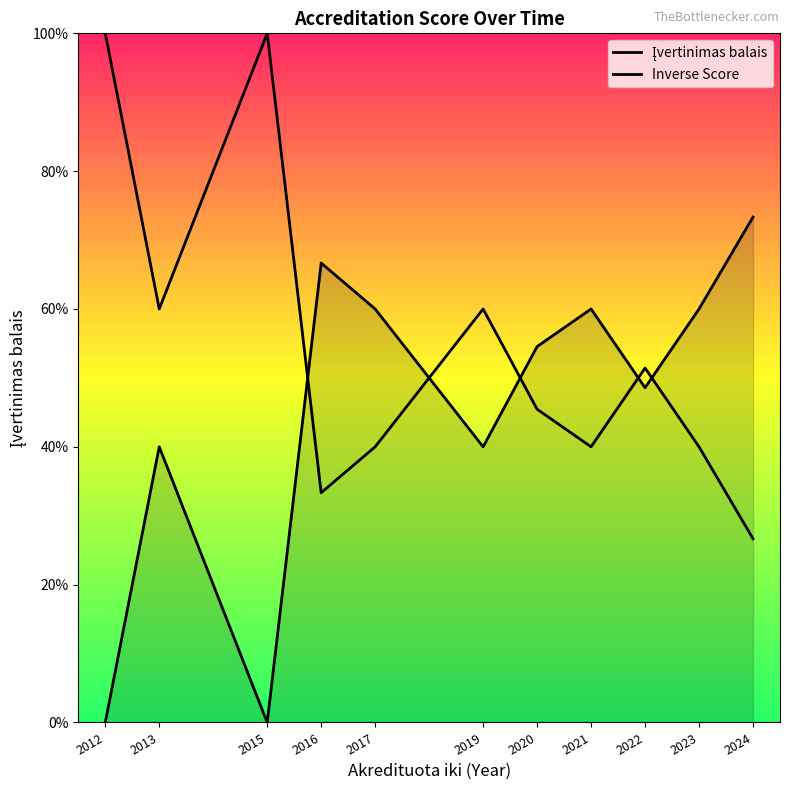

Which series has the widest spread of values?

Įvertinimas balais